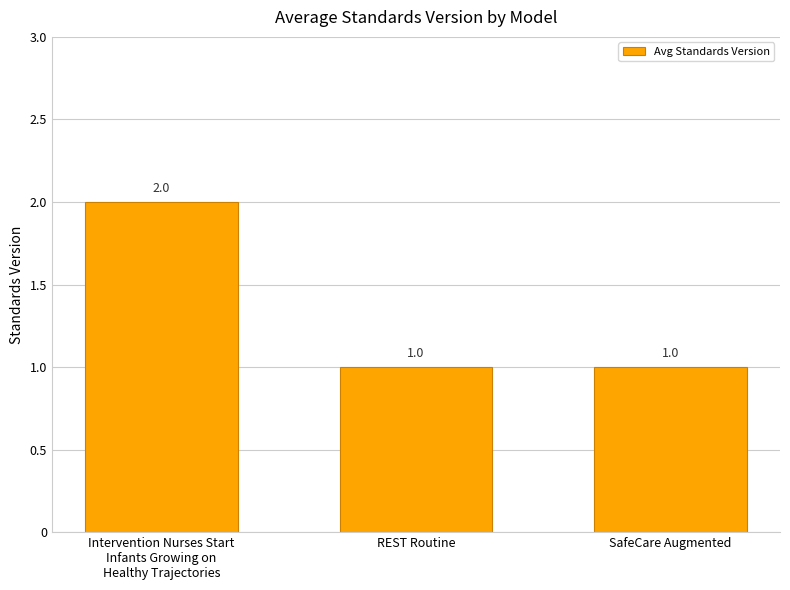

Is it true that the value at SafeCare Augmented is 1?

True